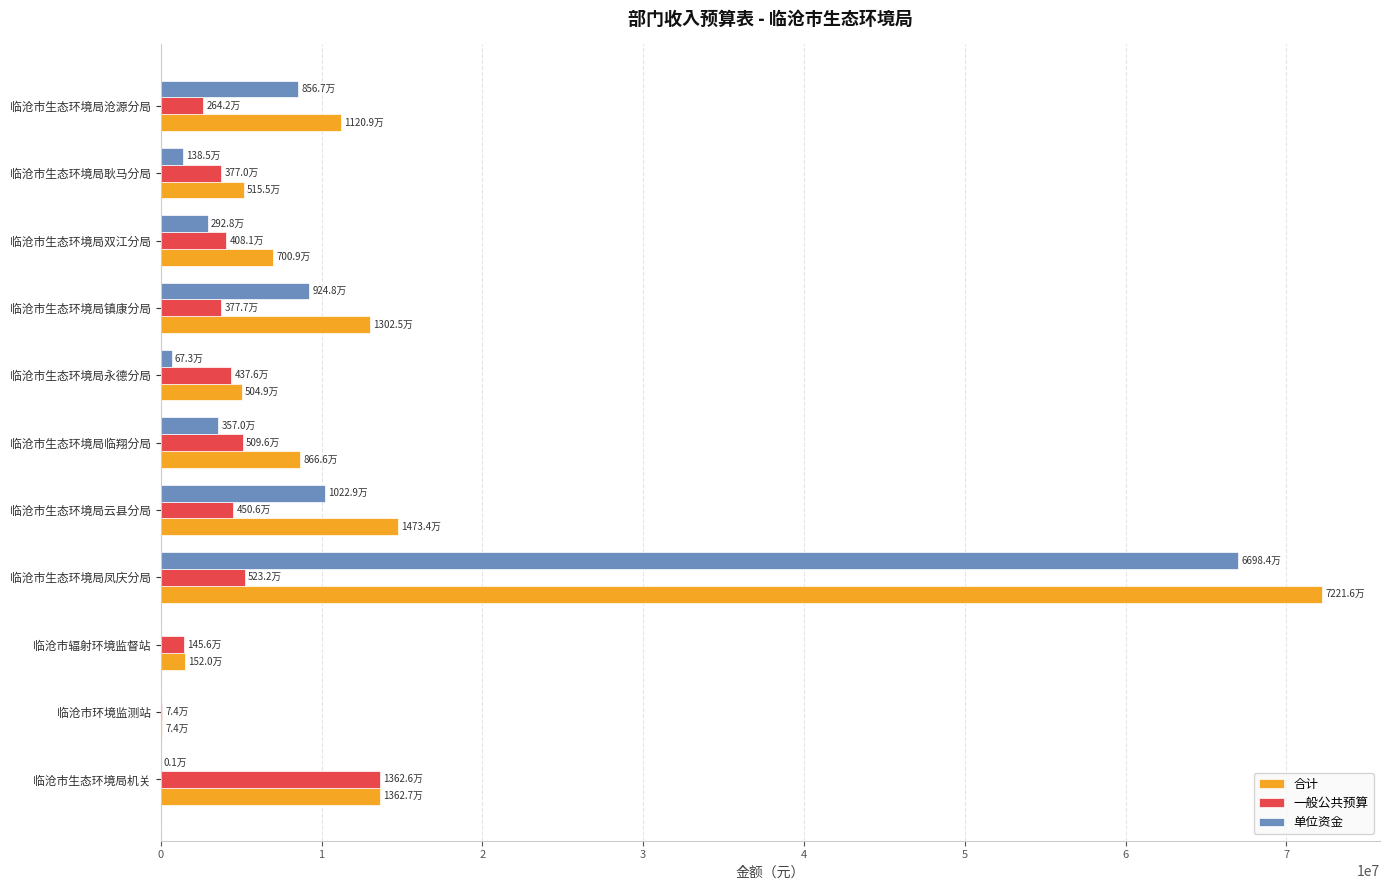

Which label corresponds to the largest value in the chart?

临沧市生态环境局凤庆分局